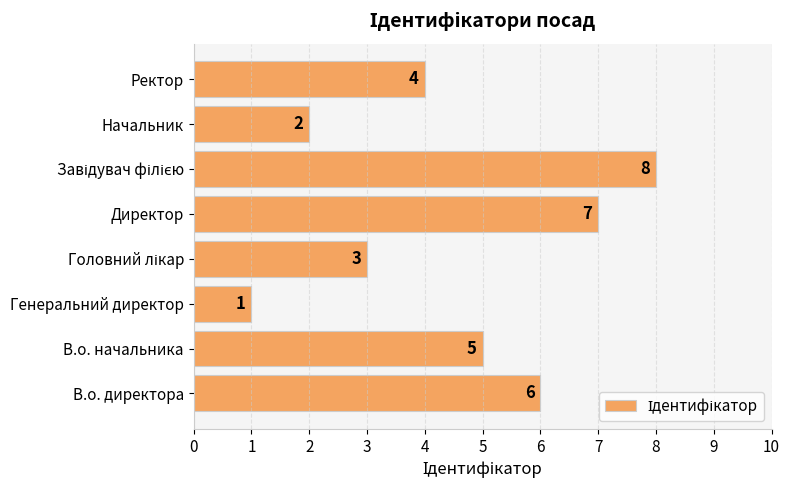

What is the difference between the second highest and second lowest values?

5